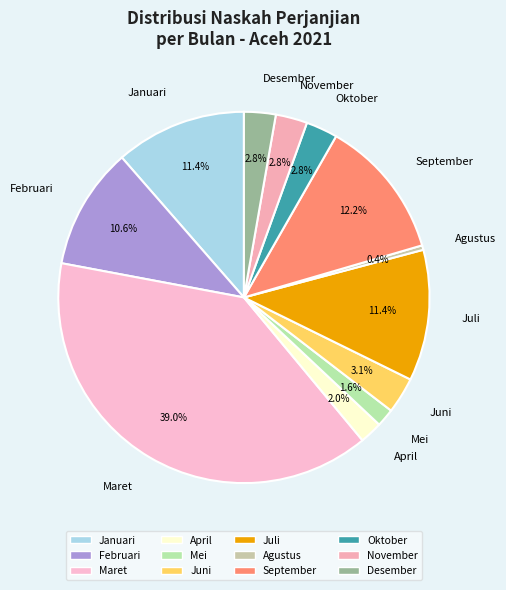

Between Maret and Juni, which is larger?

Maret